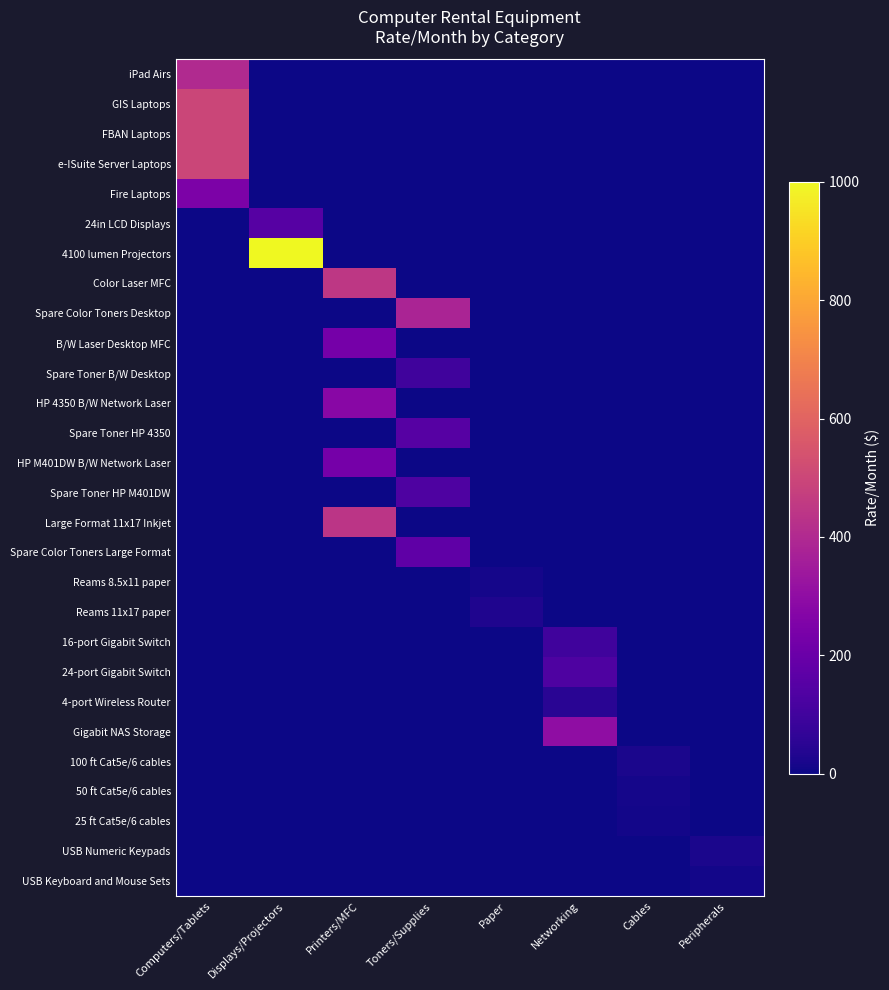

Which category has the lowest value across all series?

Displays/Projectors